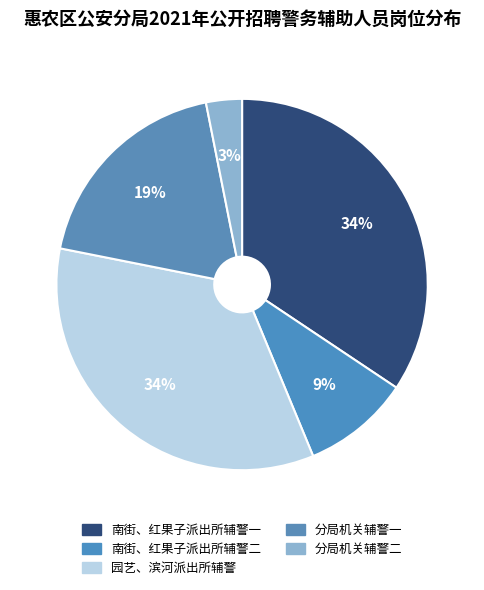

Count the number of slices in the pie.

5